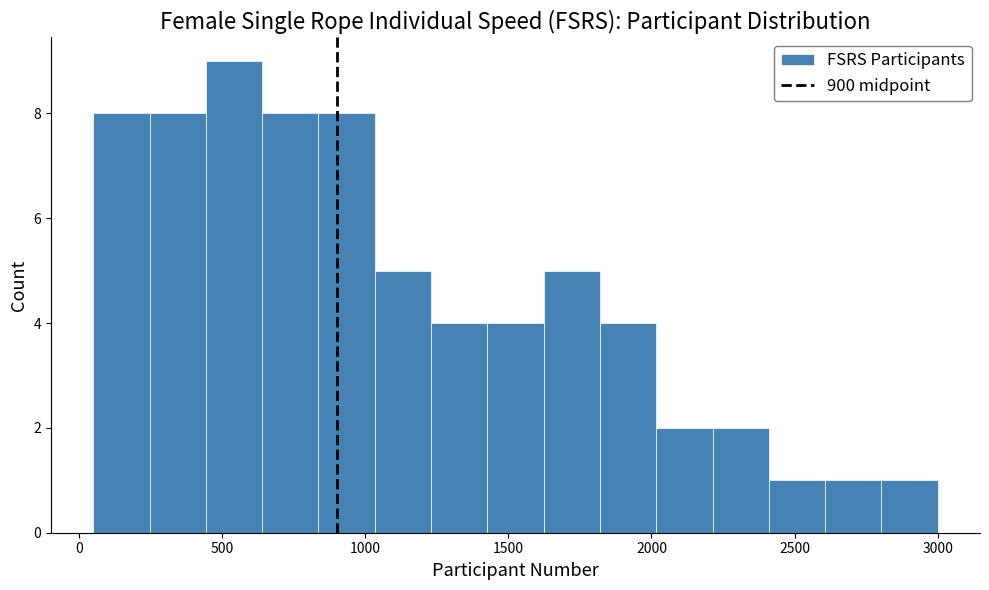

Around what value on the x-axis is the tallest bar? Give the approximate position of its centre, as read against the axis.

550